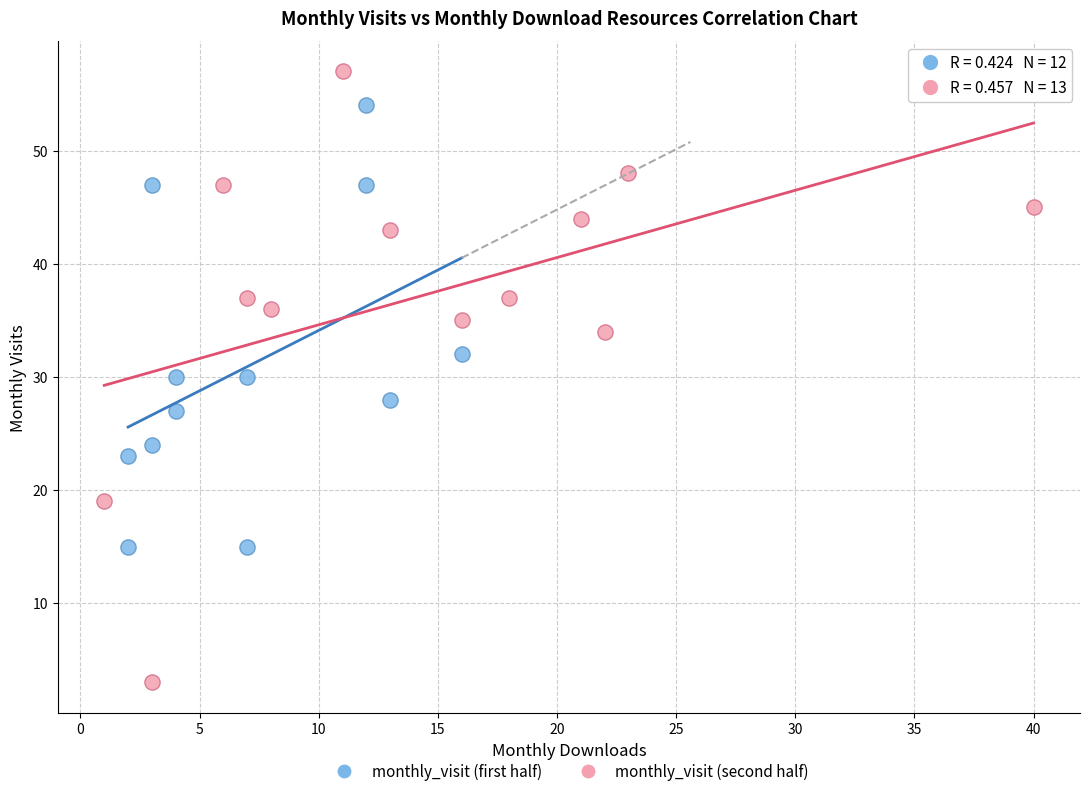

Which series has the largest Y range (max minus min)?

monthly_visit (second half)